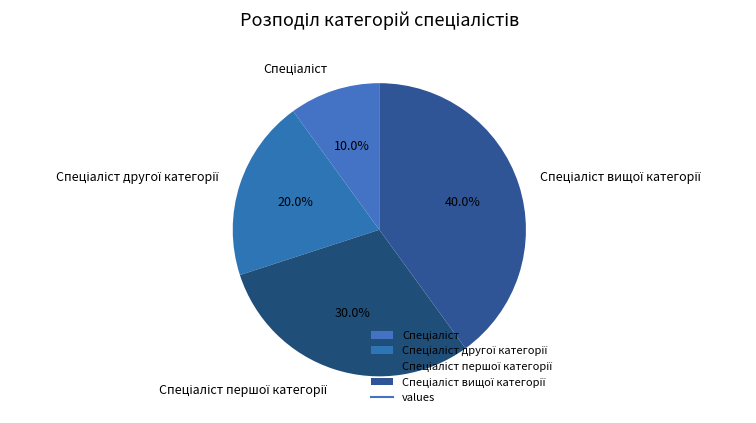

Is there a majority slice in this chart?

No